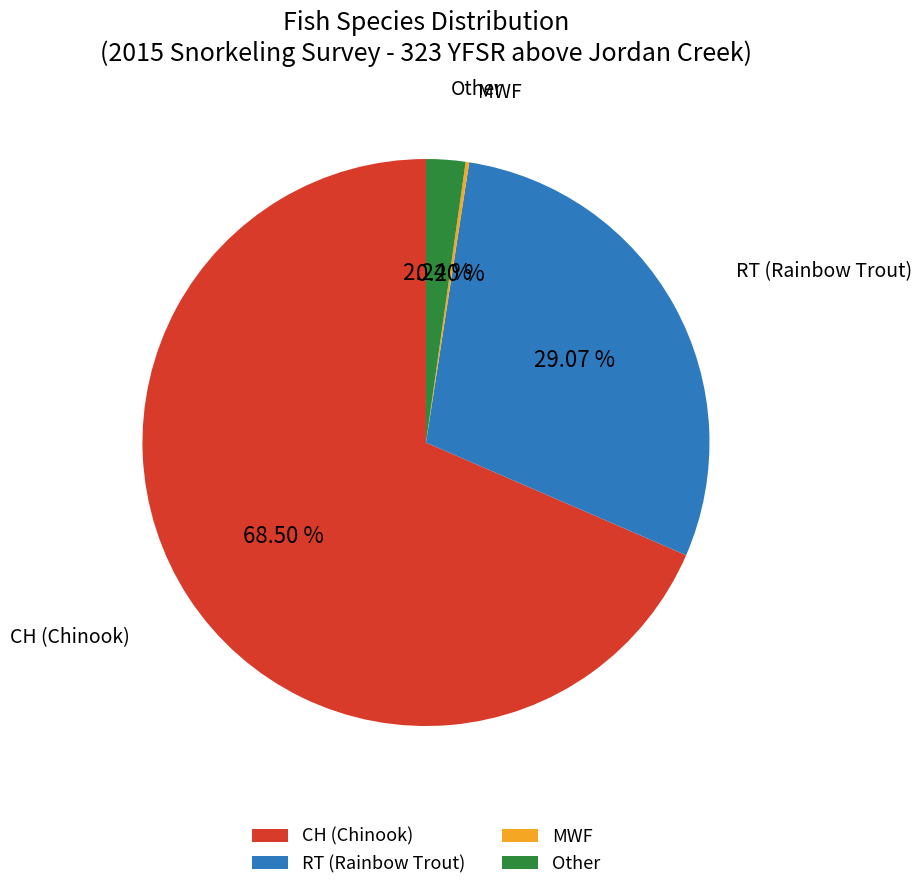

Which slice is the largest?

CH (Chinook)